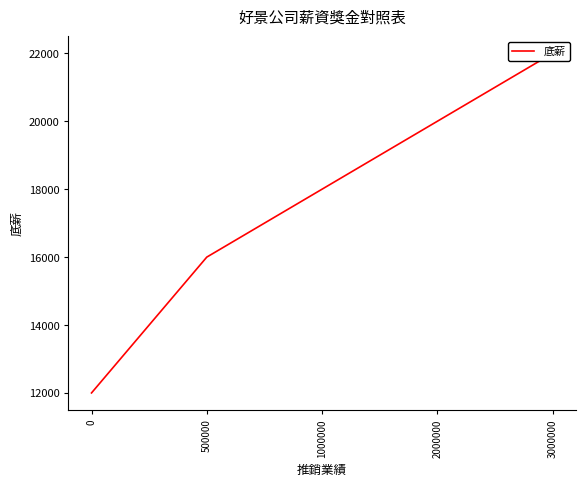

What is the sum of all values?

88000